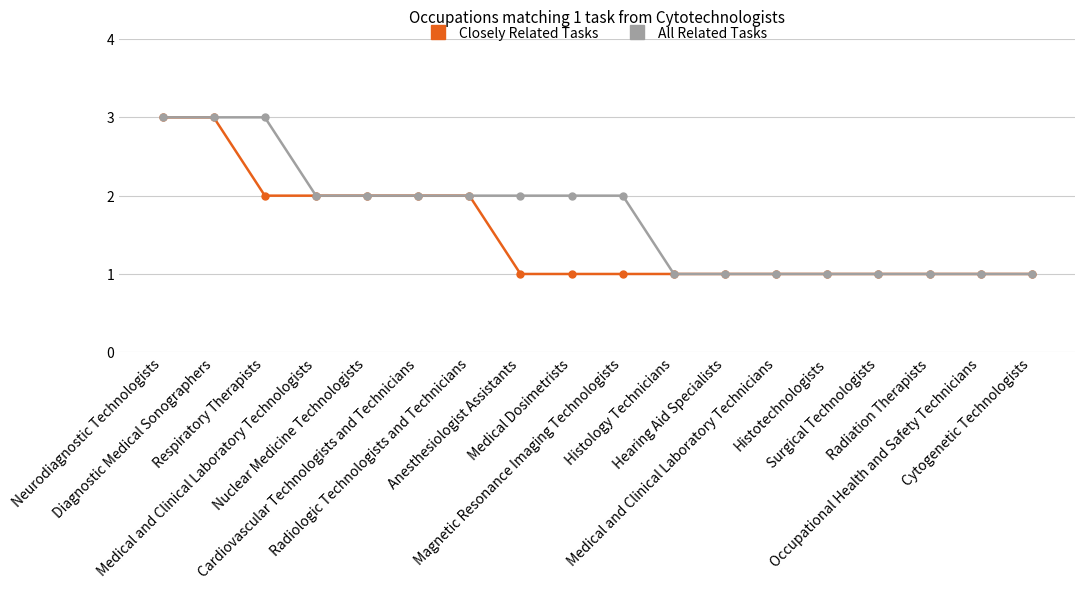

Which series has the largest total across all categories?

All Related Tasks